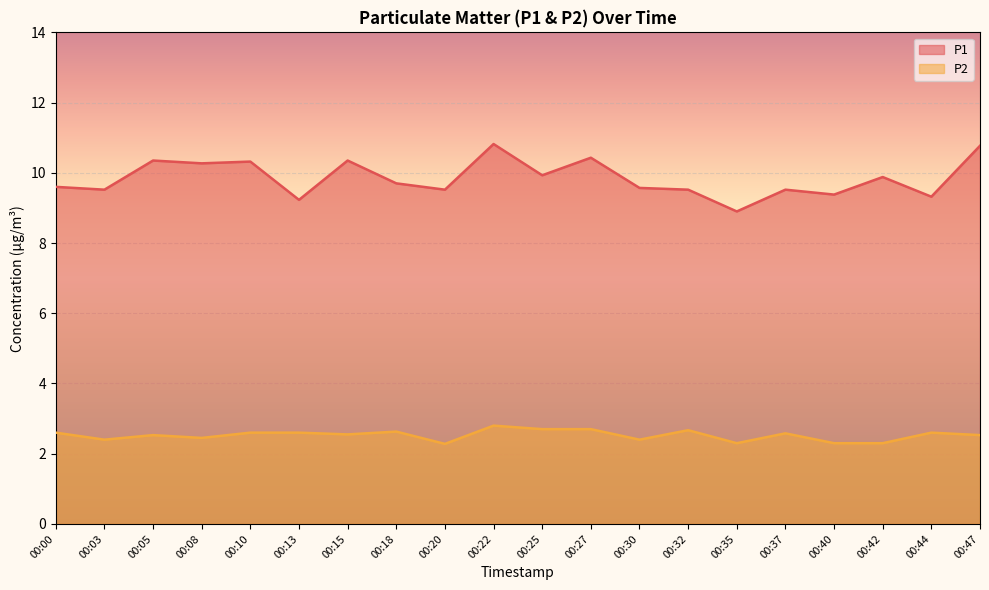

List the series in order of their overall mean, lowest first.

P2, P1